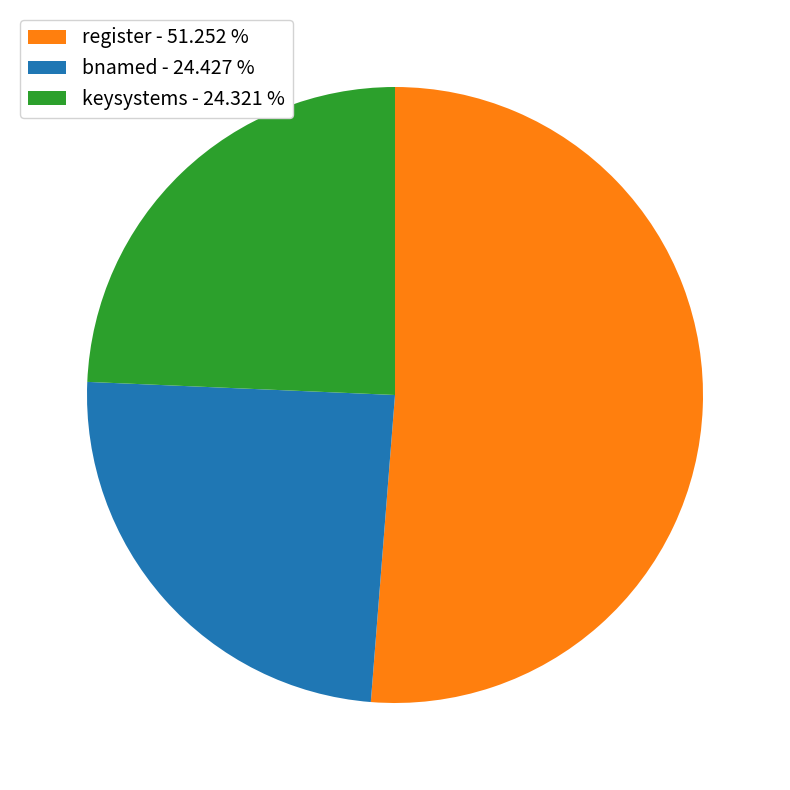

Is there any slice that represents more than half of the pie?

Yes